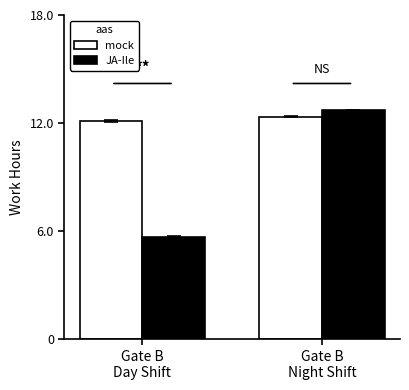

What is the label of the 2nd bar from the left?

Gate B
Night Shift